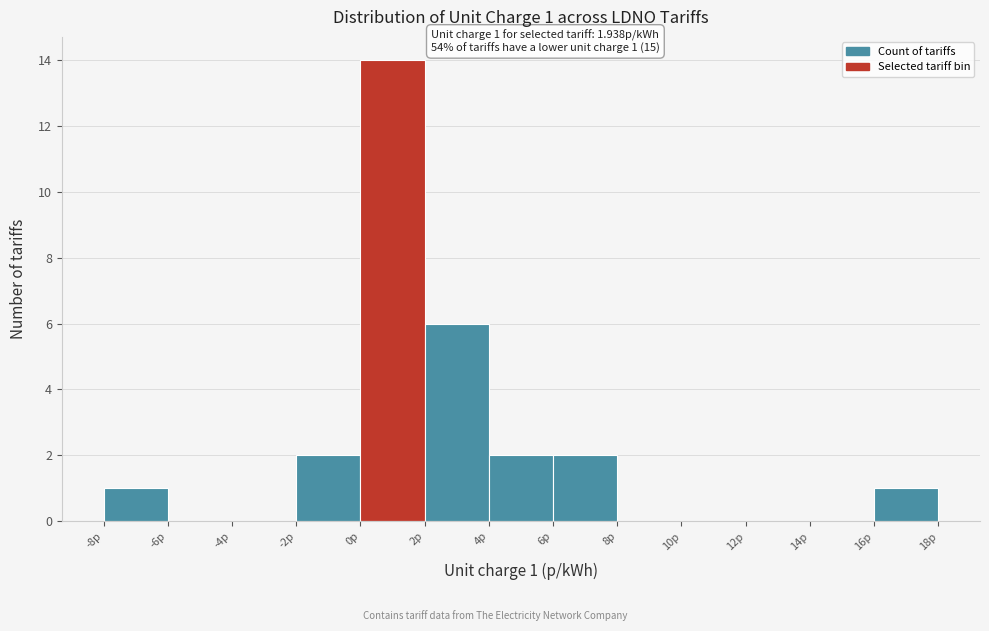

Over which range of the x-axis is the bar tallest?

0 to 2